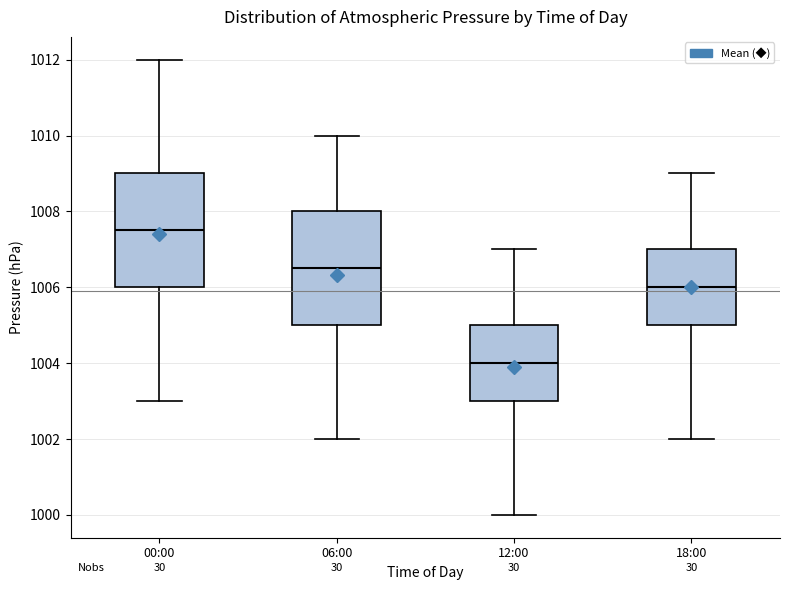

Which box has the highest median line?

00:00